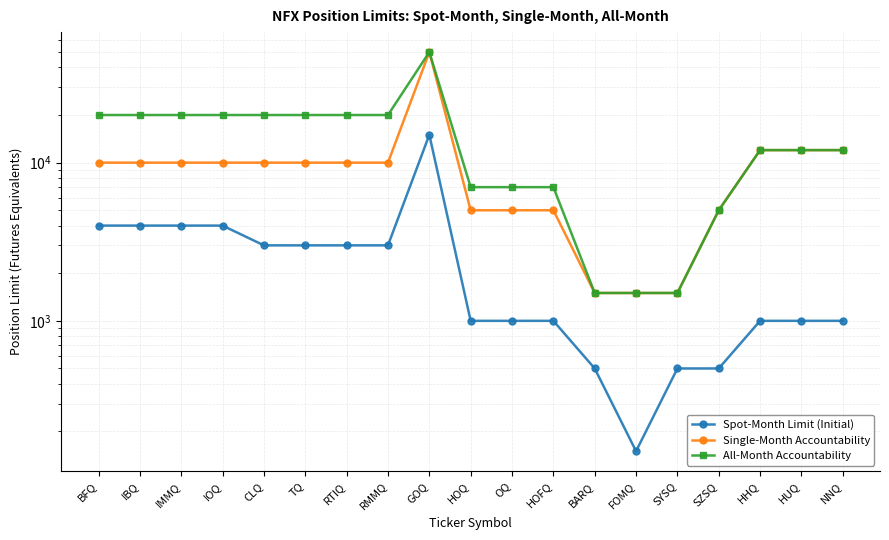

Rank the series at GOQ from highest to lowest value.

Single-Month Accountability, All-Month Accountability, Spot-Month Limit (Initial)